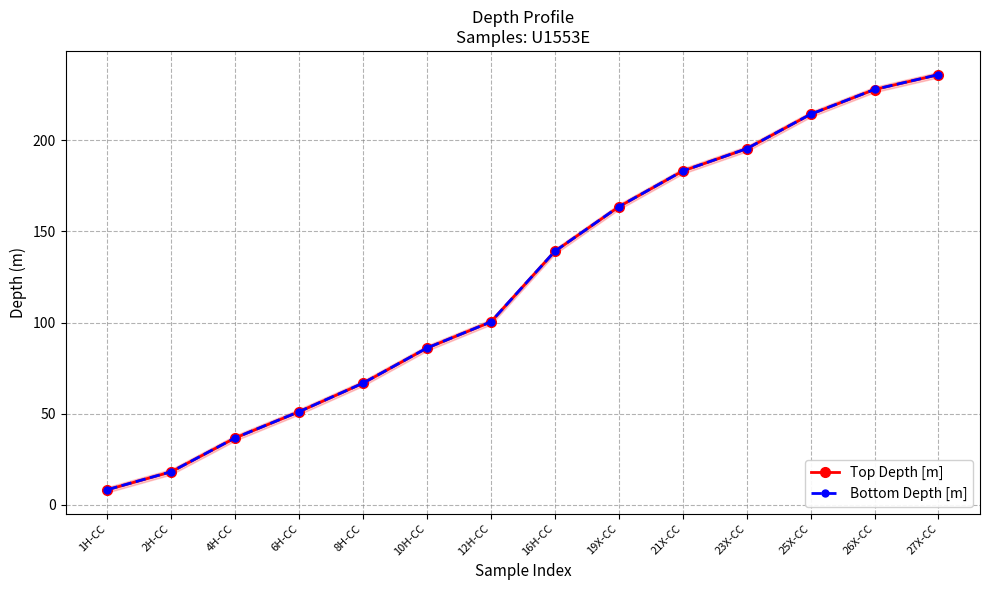

What is the label of the 9th point from the right?

10H-CC